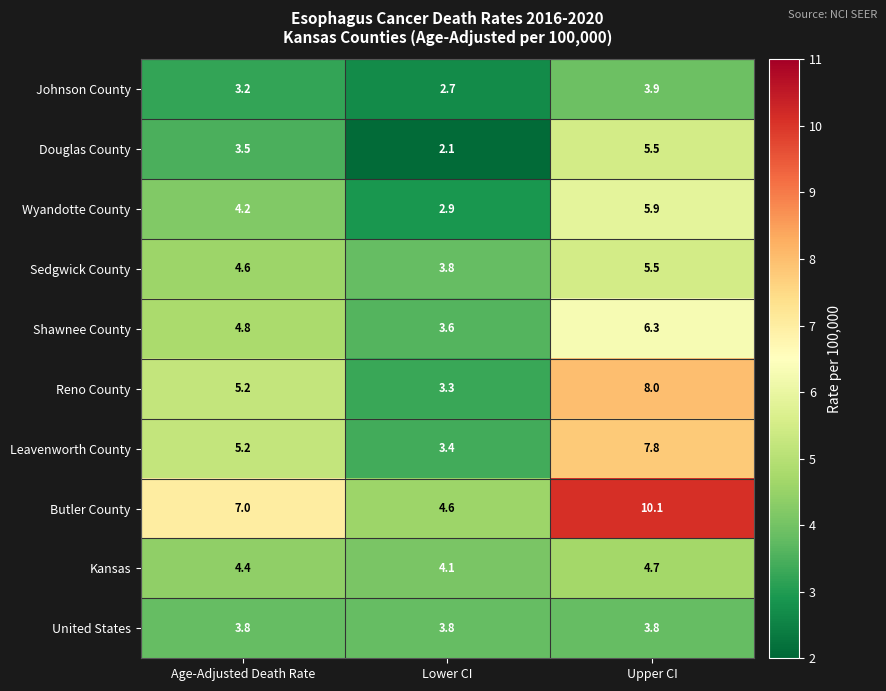

The value of Wyandotte County at Upper CI is 5.9. True or false?

True